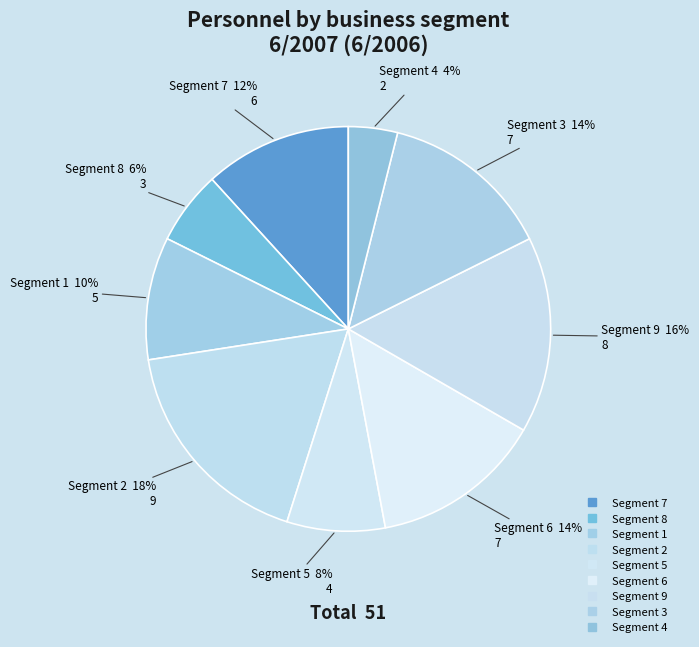

Count the number of slices in the pie.

9